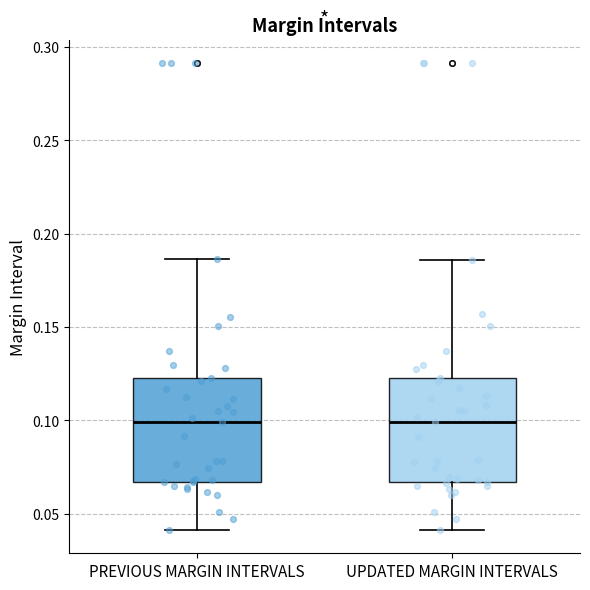

Reading left to right, read every box against the y-axis: the position of its median line, the range the box covers, and the ends of its whiskers. The values are not printed on the chart, so give them approximately, as read against the axis.

PREVIOUS MARGIN INTERVALS: median 0.100, box 0.065 to 0.125, whiskers 0.040 to 0.185
UPDATED MARGIN INTERVALS: median 0.100, box 0.065 to 0.125, whiskers 0.040 to 0.185